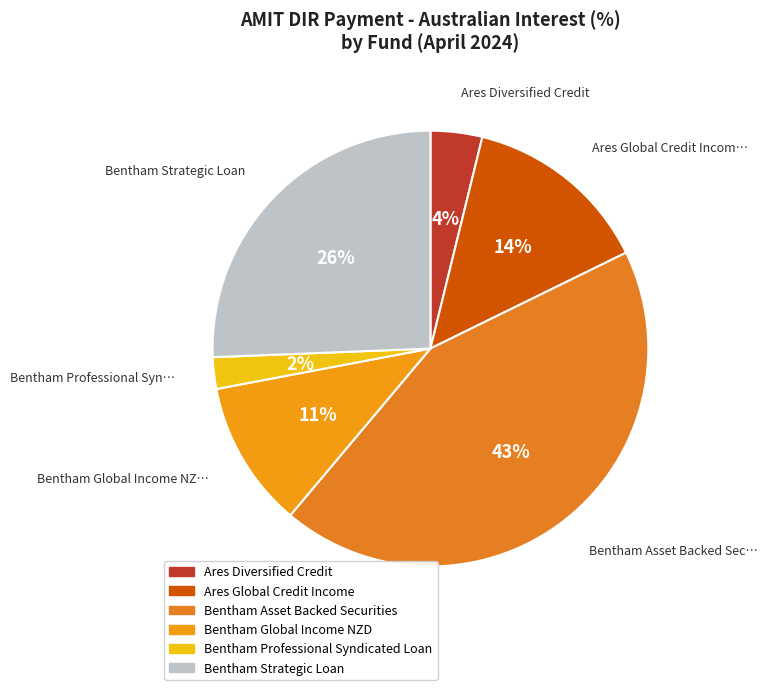

Is Bentham Asset Backed Securities the majority of the pie?

No